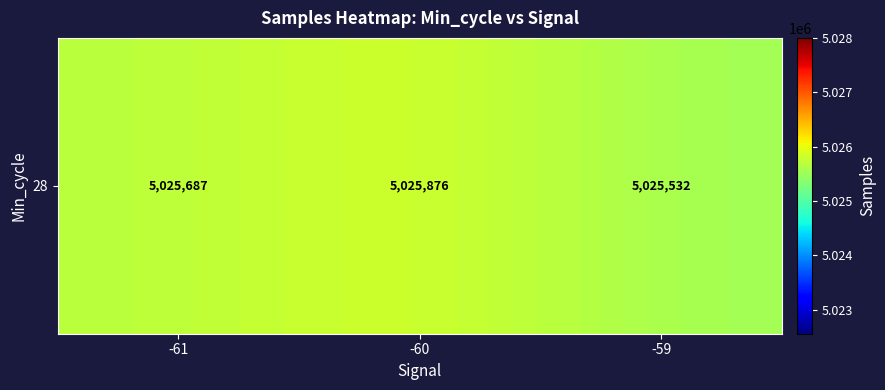

List the labels in order of value, smallest first.

-59, -61, -60